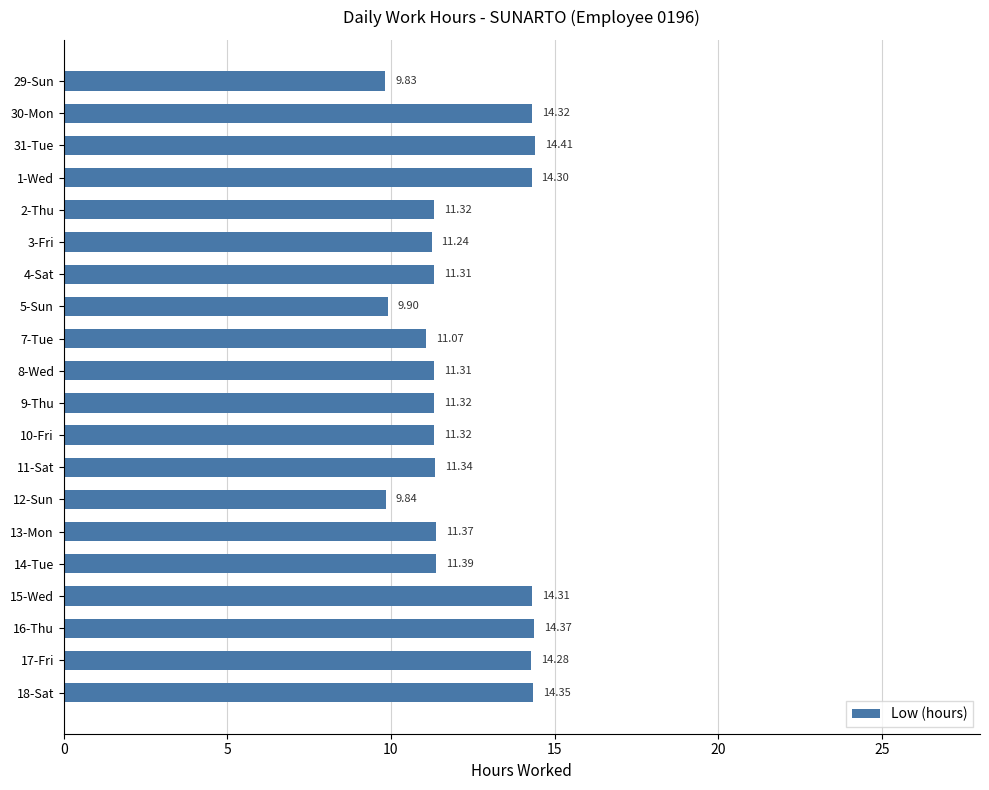

Approximately how many times larger is the value at 3-Fri compared to 4-Sat?

1.0